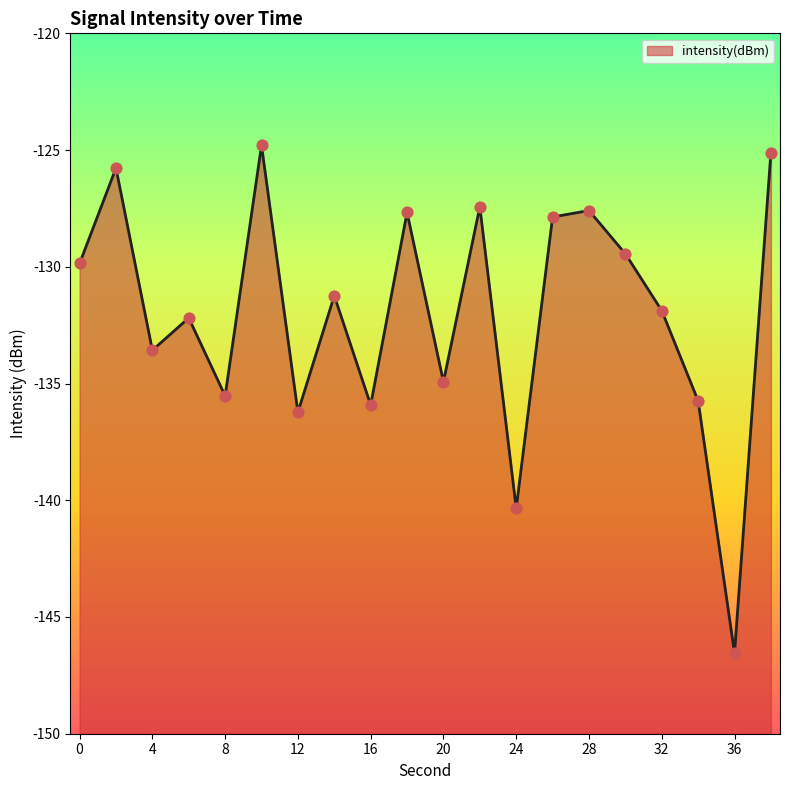

Which has a higher value, 36 or 10?

10